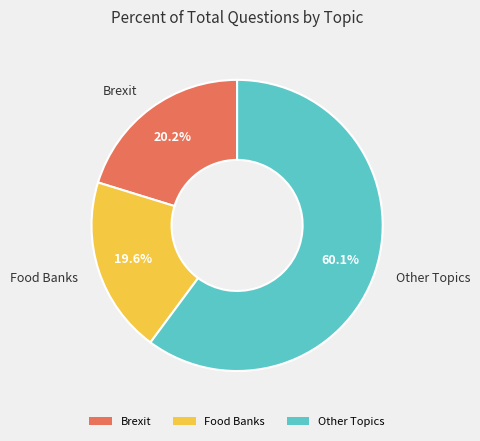

Count the number of slices in the pie.

3